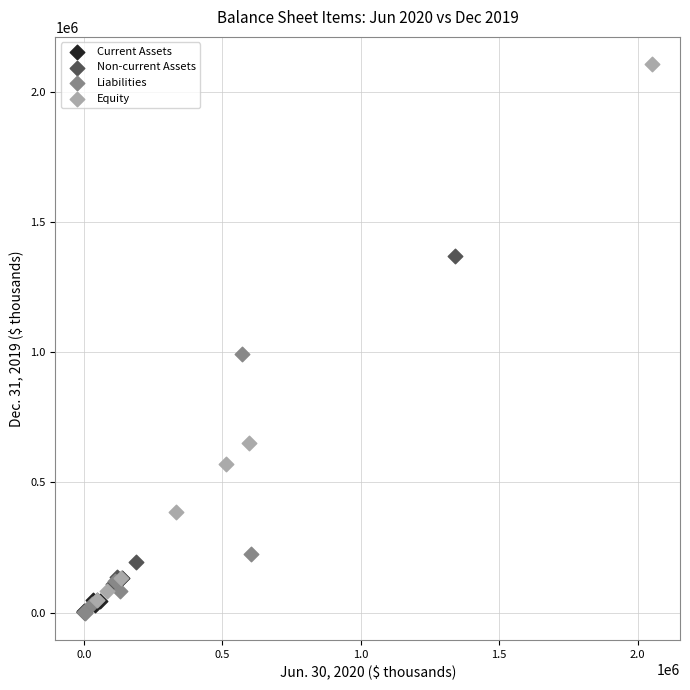

What are all the series names shown in the legend?

Current Assets, Non-current Assets, Liabilities, Equity